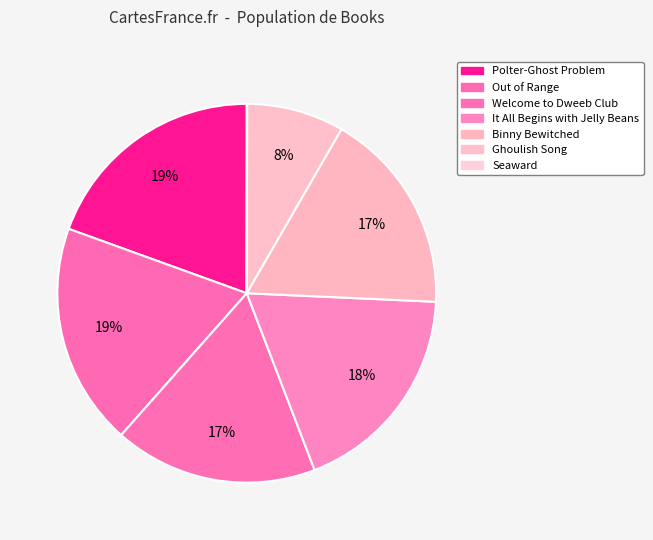

Combined, what portion of the pie is Out of Range and It All Begins with Jelly Beans?

37.4%